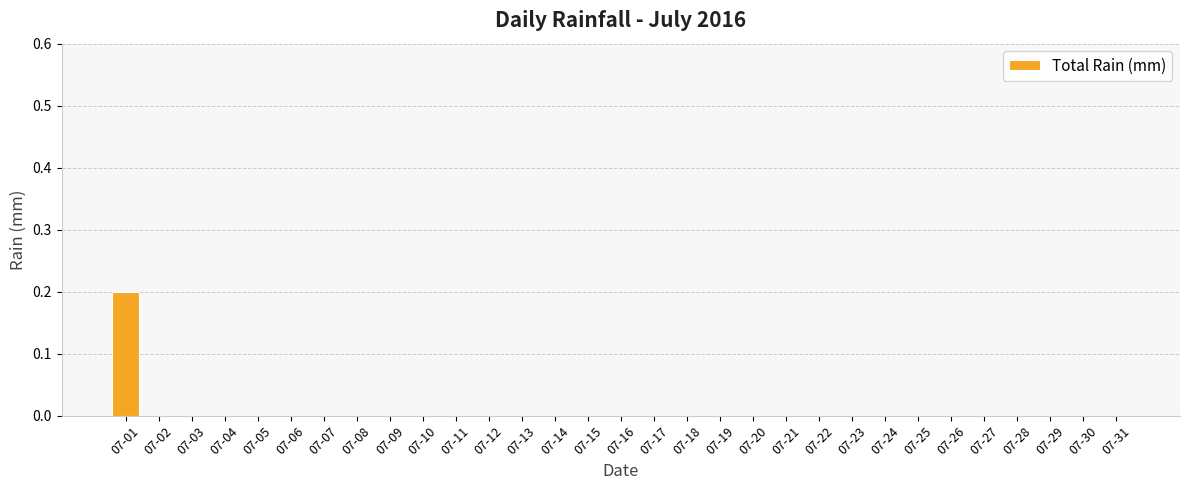

Count the number of categories in the chart.

31